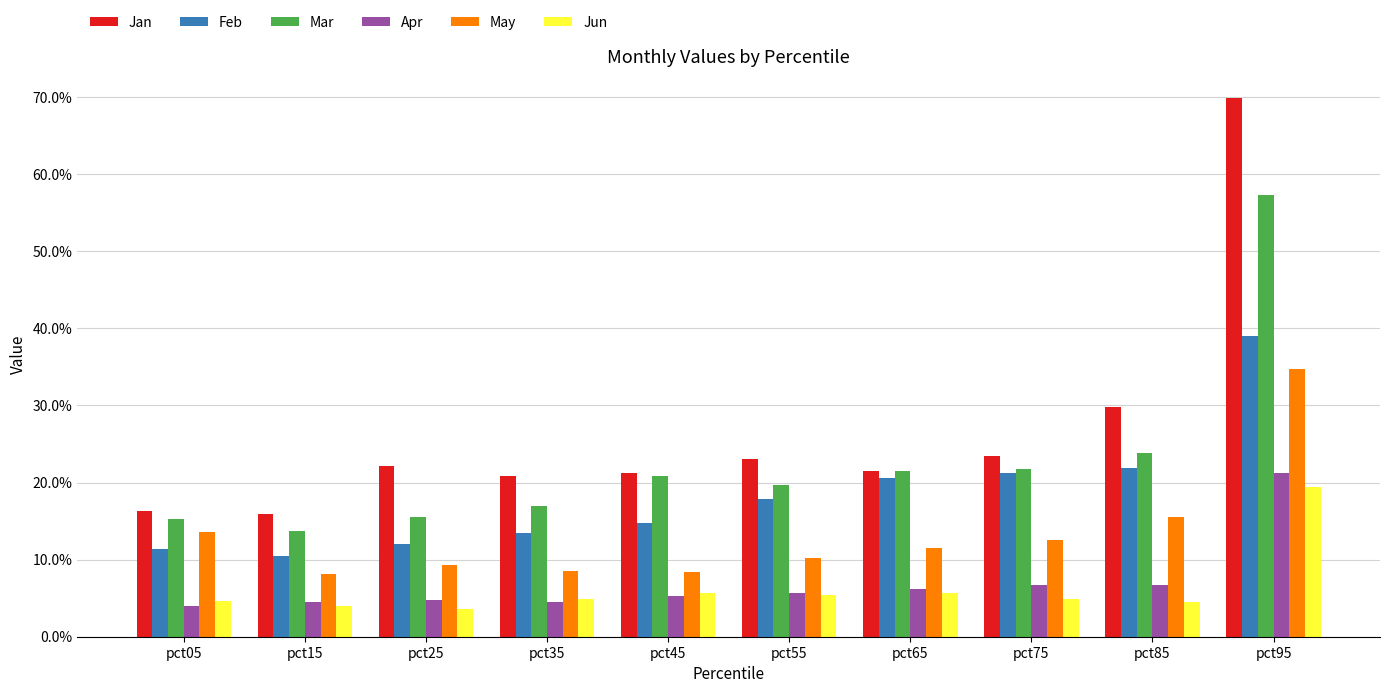

Are the bars horizontal?

No